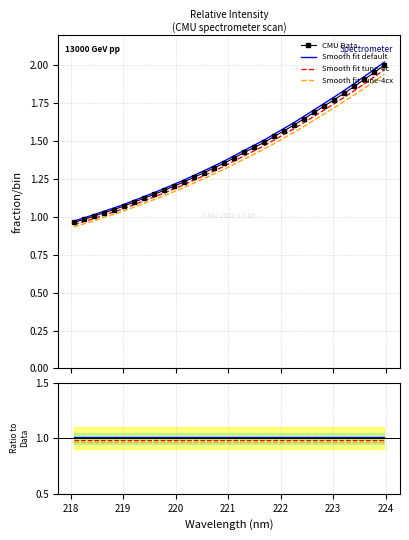

How many data points does each series have?

32